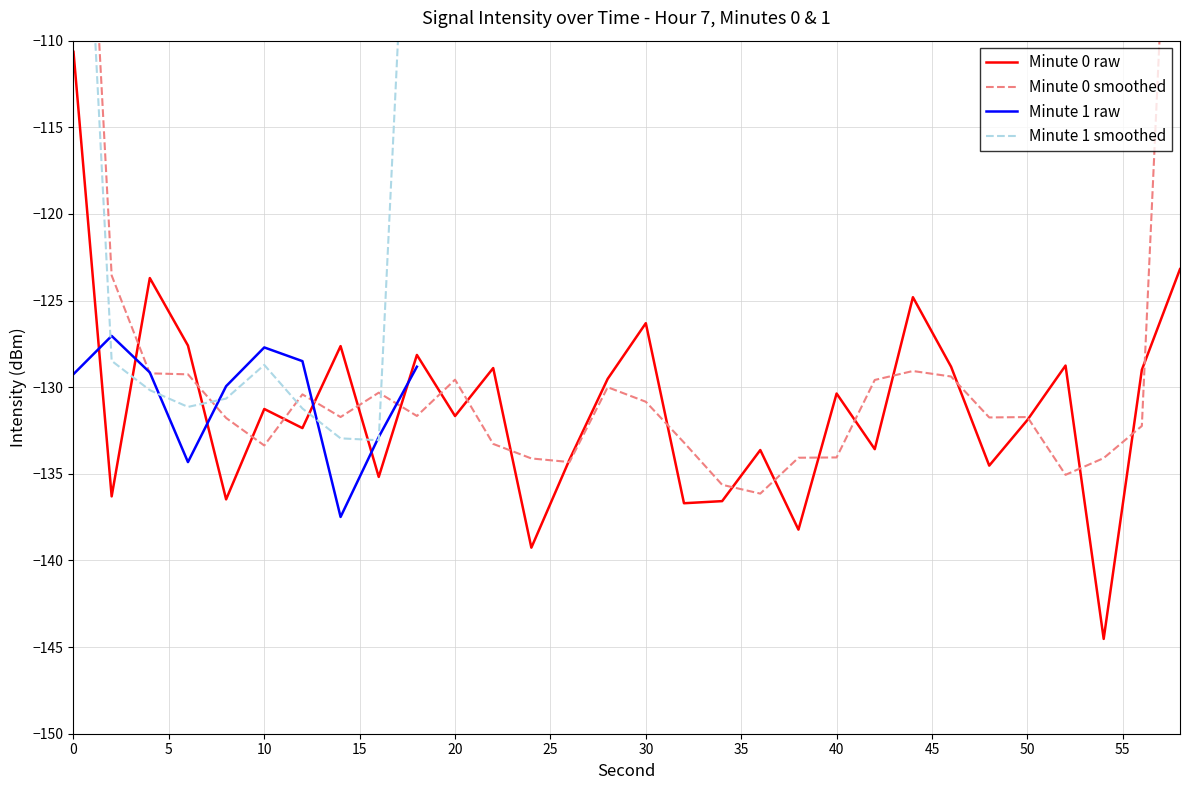

What is the lowest value of the Minute 0 raw series?

-144.5